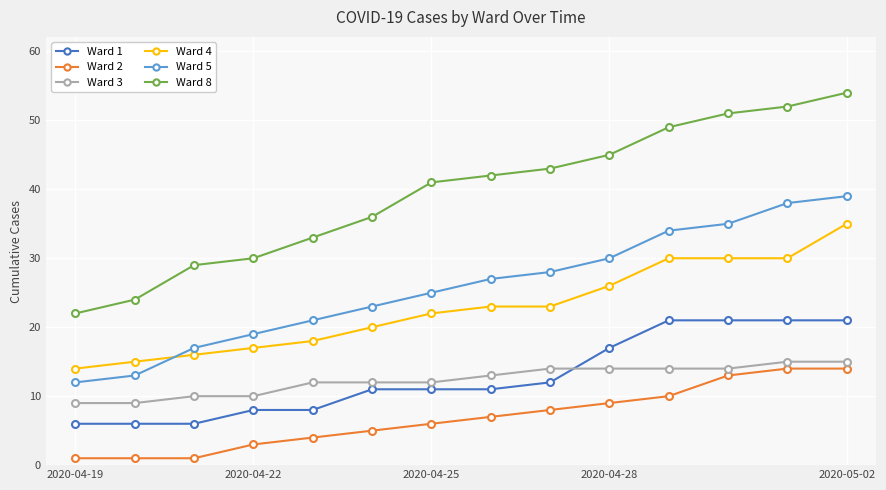

Is this an area chart (filled region under the line)?

No